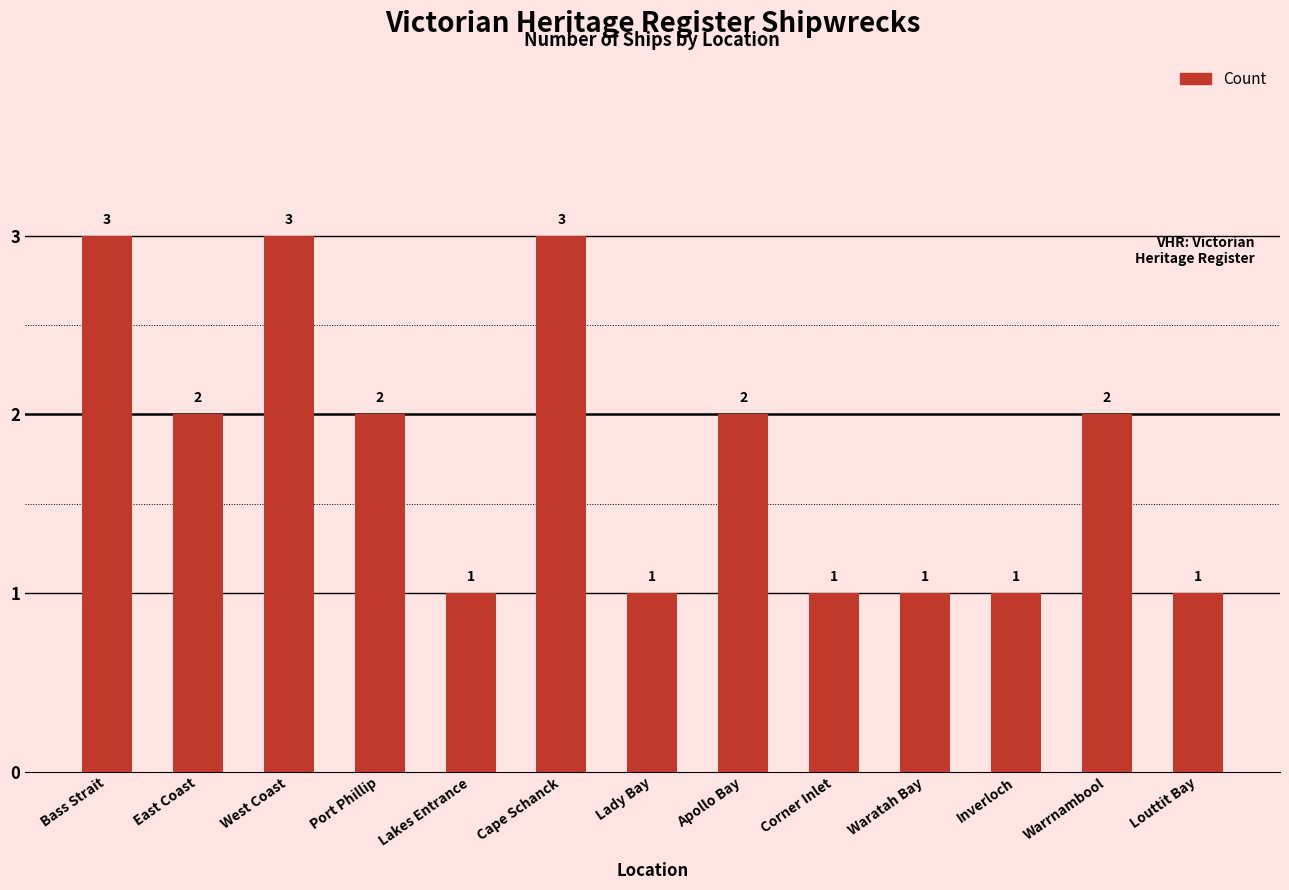

How many values are below 2?

6